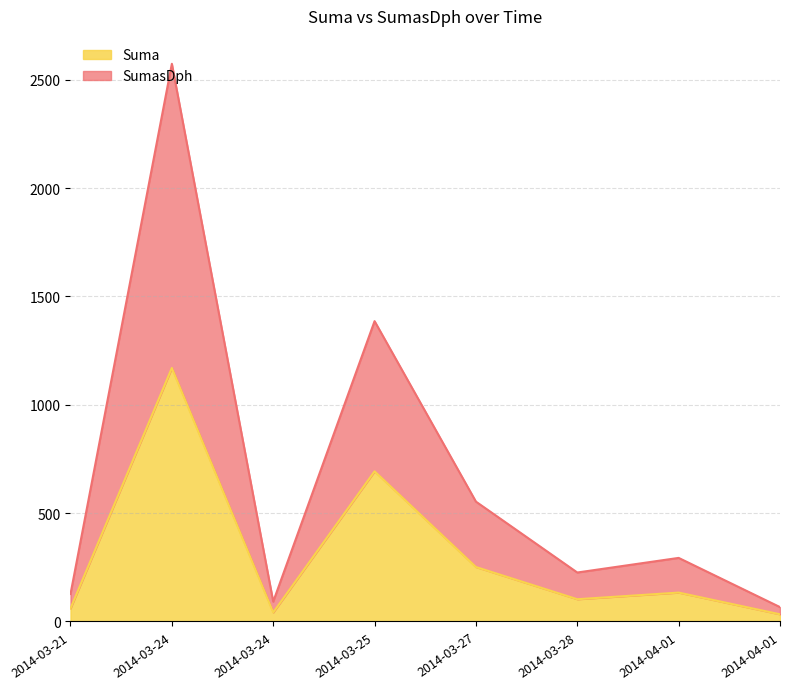

True or false: Suma and SumasDph intersect in this chart.

False